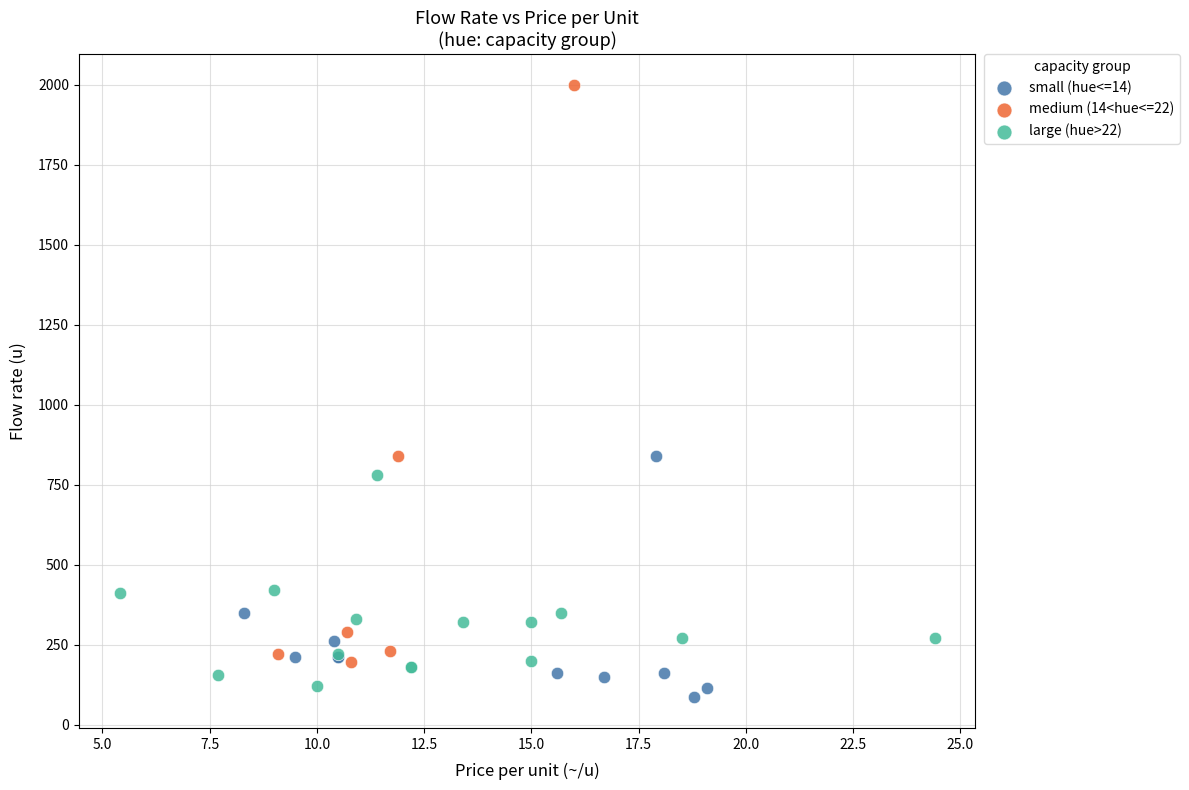

Which series reaches the maximum Y coordinate?

medium (14<hue<=22)